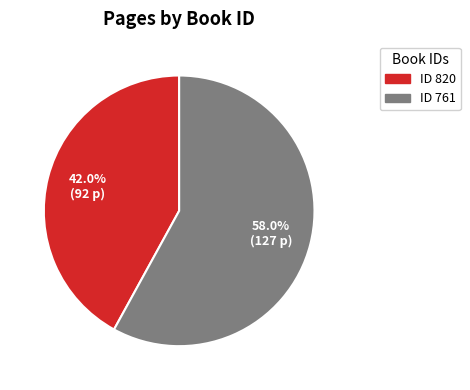

To the nearest percent, what is the average slice percentage?

50%